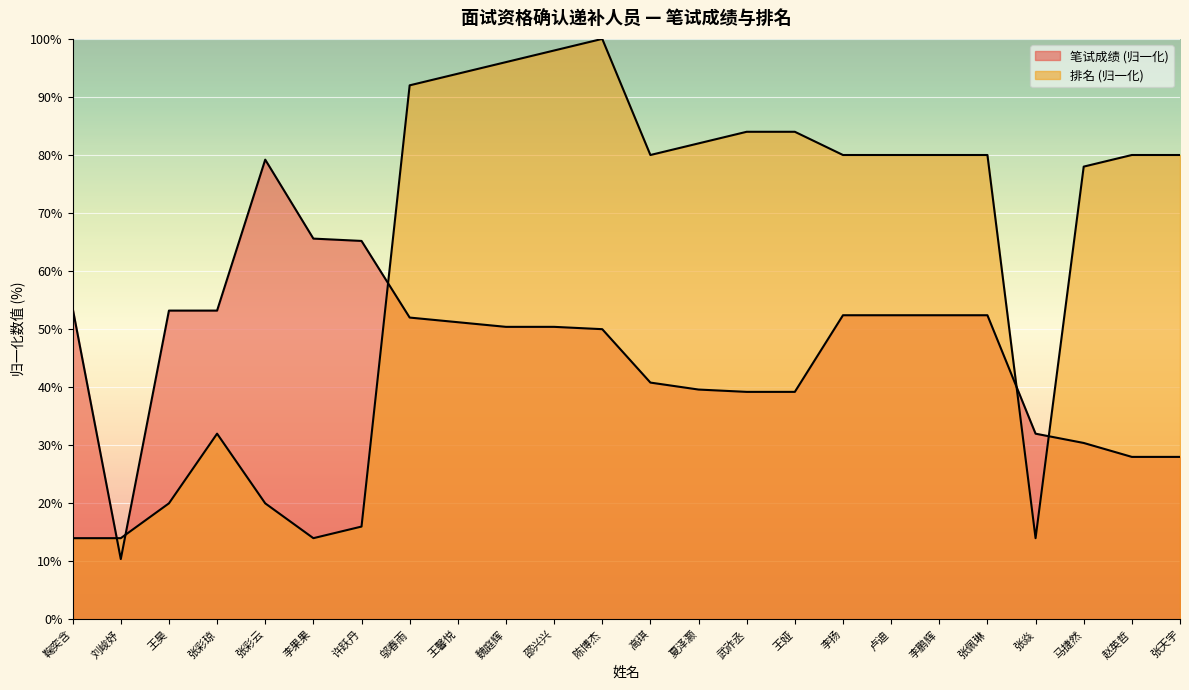

True or false: 笔试成绩 has a value of 65.6 at 李果果.

True